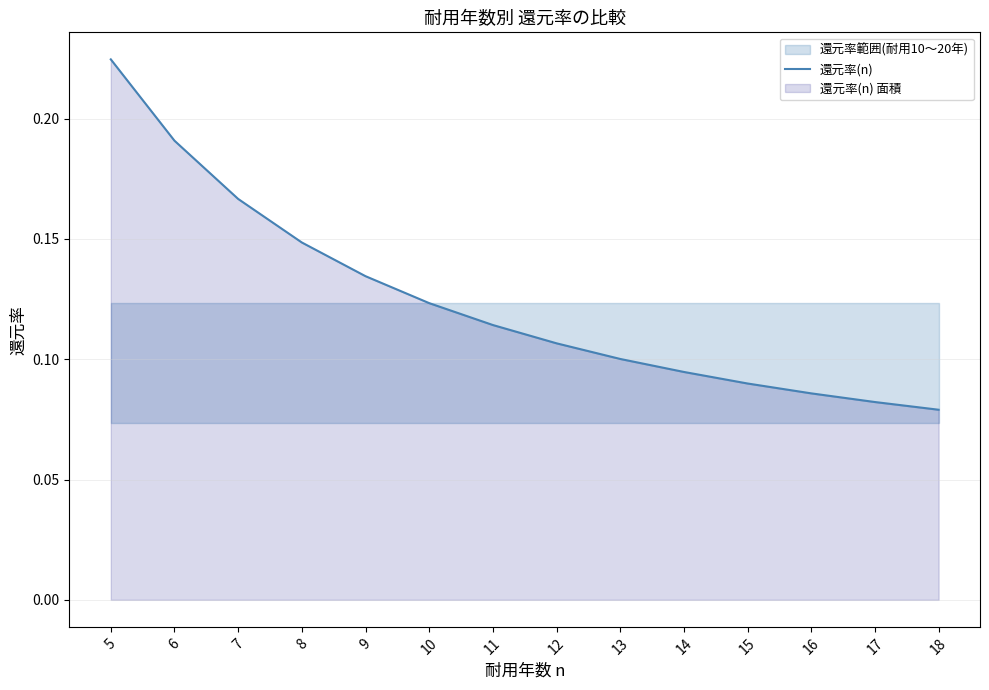

True or false: the data has more than 1 interior local peaks.

False